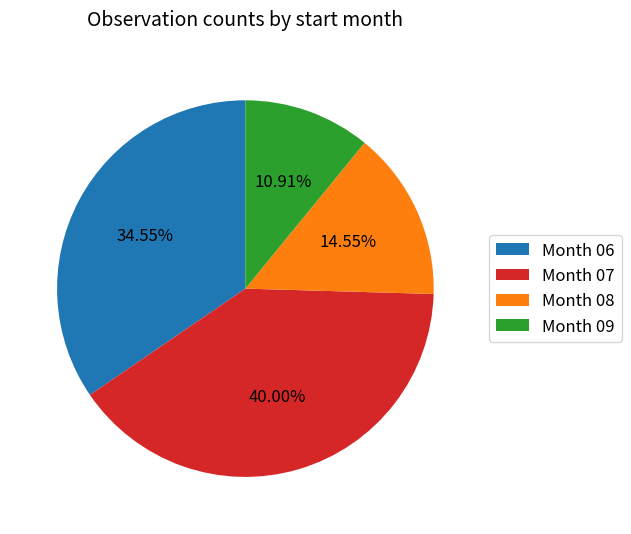

Does Month 07 account for over 50% of the chart?

No